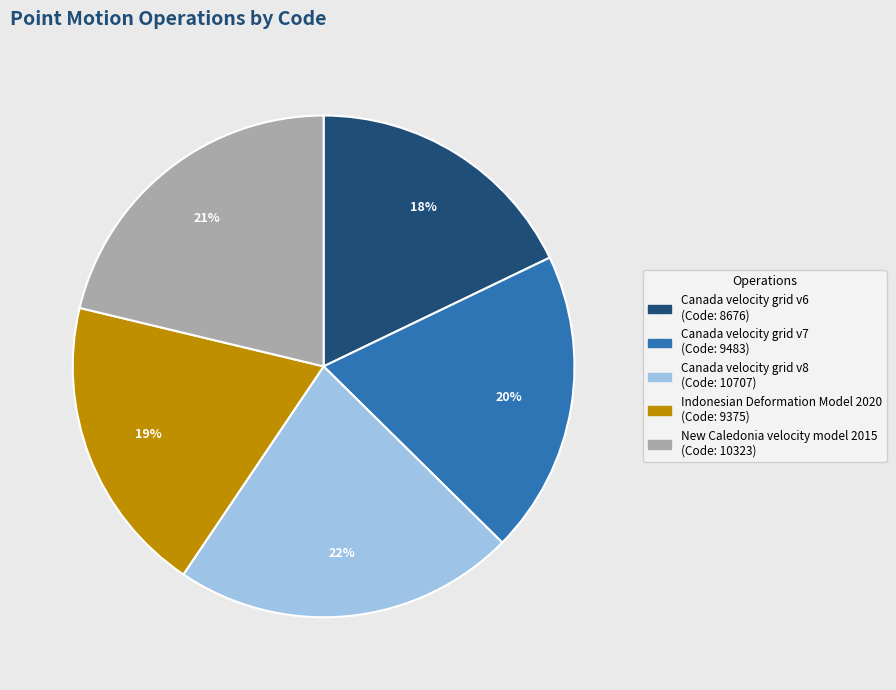

To the nearest percent, what percentage of the pie is Canada velocity grid v6?

18%